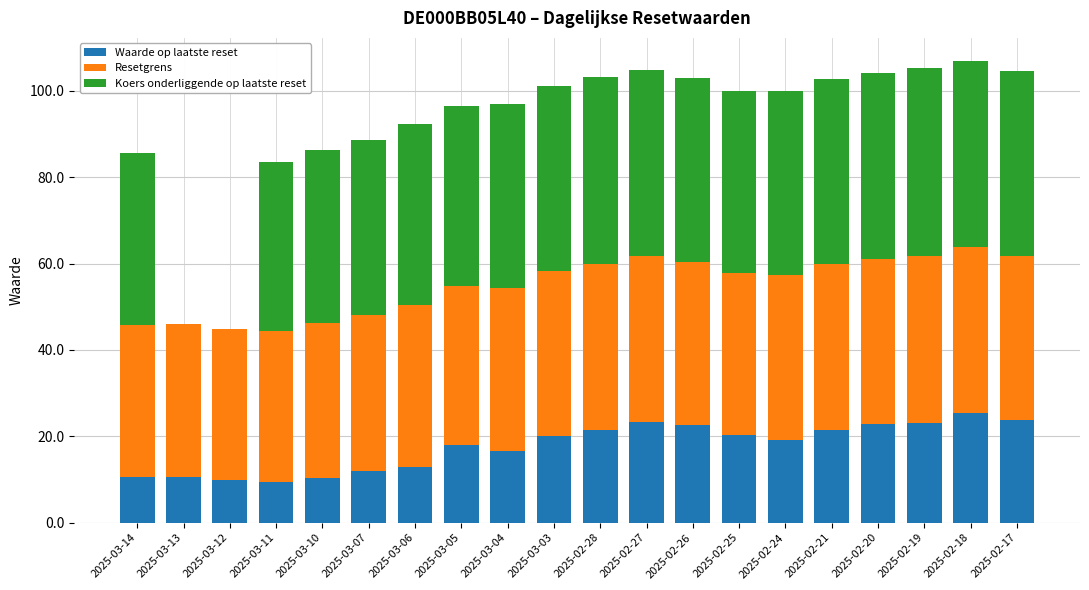

What is the sum of the Waarde op laatste reset values at 2025-03-04 and 2025-03-05?

34.4